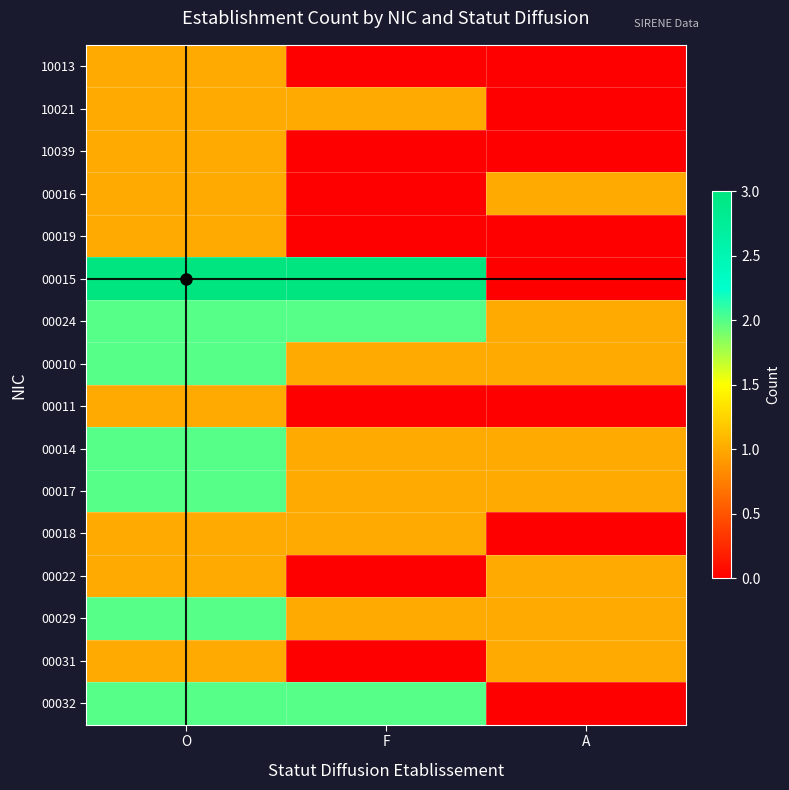

Reading left to right, list all the values displayed in this chart.

10013: O=1	F=0	A=0
10021: O=1	F=1	A=0
10039: O=1	F=0	A=0
00016: O=1	F=0	A=1
00019: O=1	F=0	A=0
00015: O=3	F=3	A=0
00024: O=2	F=2	A=1
00010: O=2	F=1	A=1
00011: O=1	F=0	A=0
00014: O=2	F=1	A=1
00017: O=2	F=1	A=1
00018: O=1	F=1	A=0
00022: O=1	F=0	A=1
00029: O=2	F=1	A=1
00031: O=1	F=0	A=1
00032: O=2	F=2	A=0